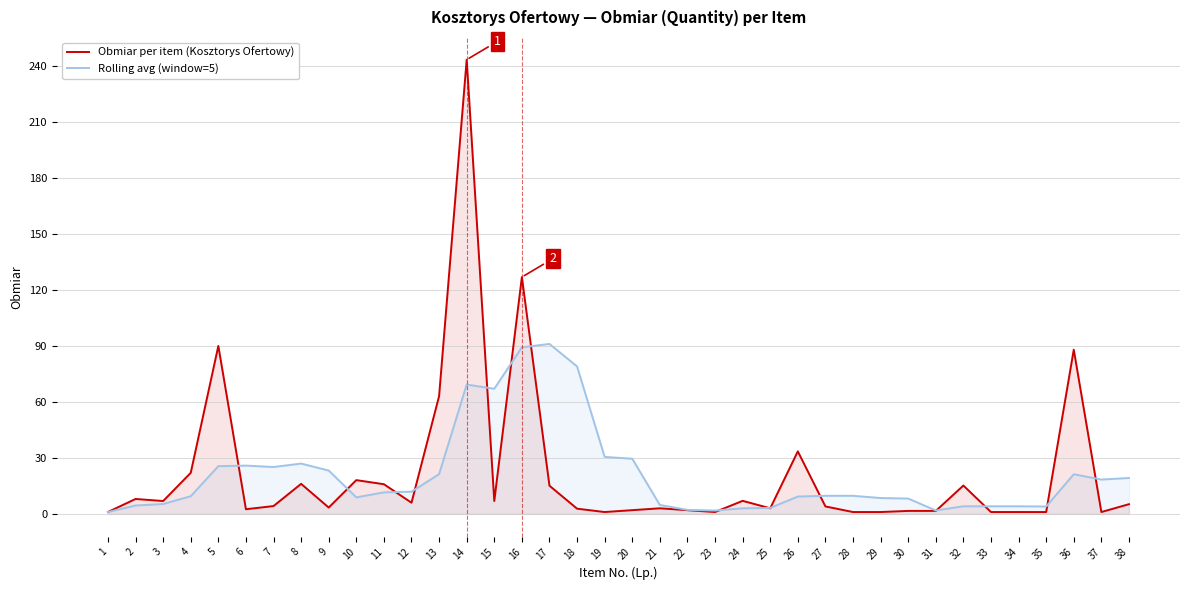

What is the total value across all series at 31?

3.4